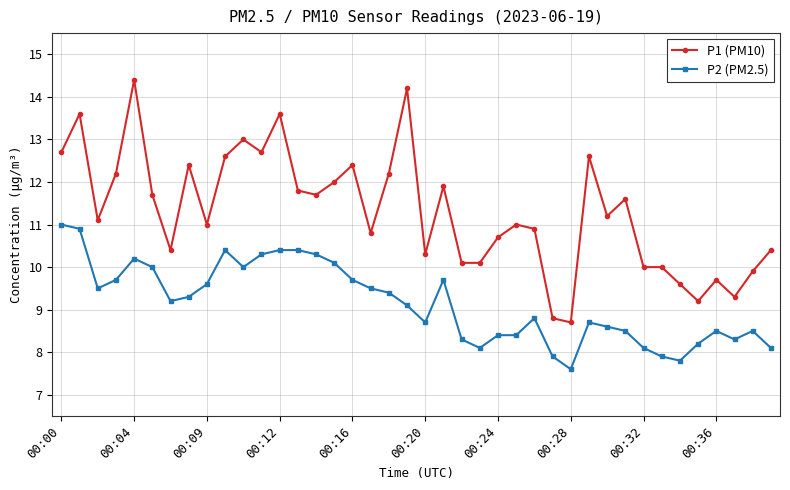

What is the difference between the second highest and second lowest values in the P1 (PM10) series?

5.4